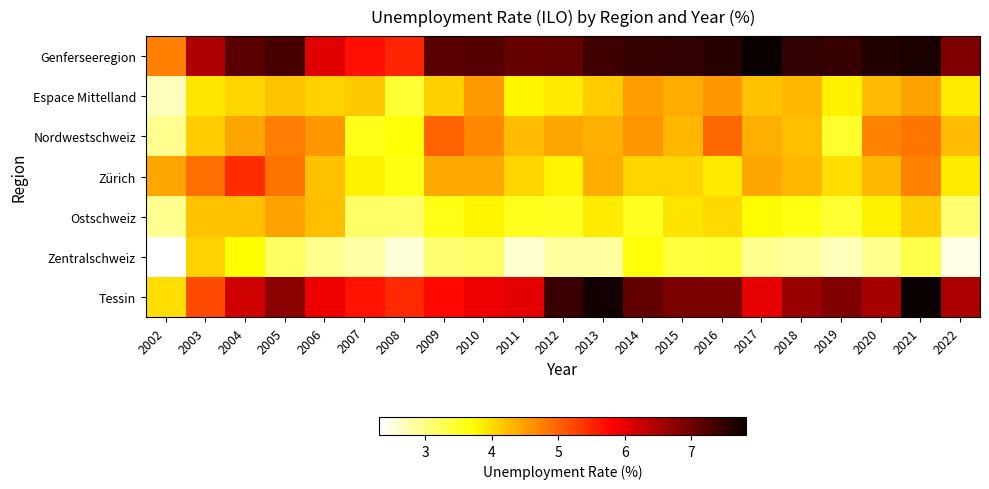

At which category is the sum across all series the highest?

2021